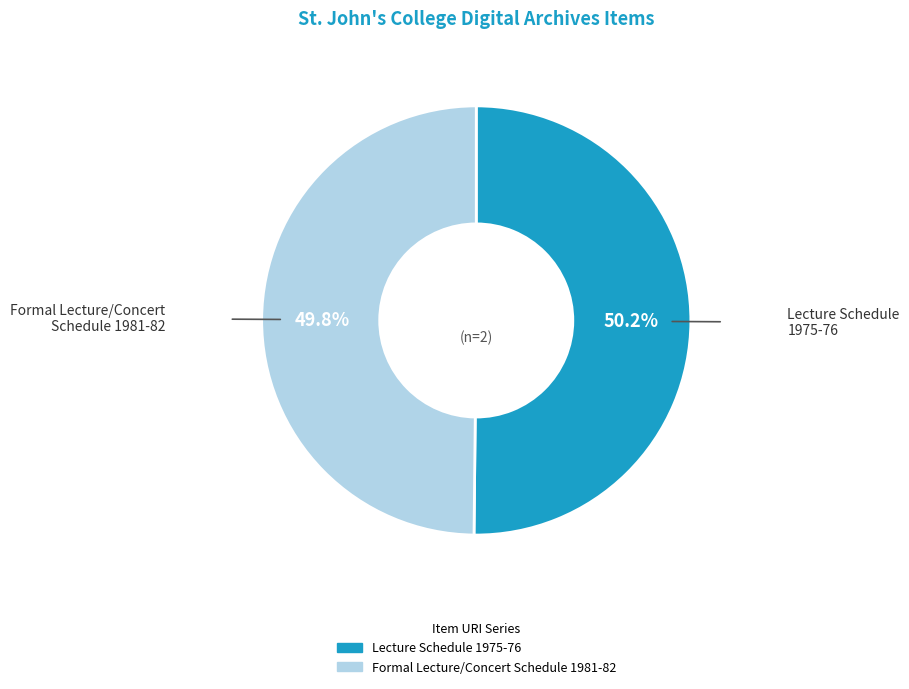

What is the ratio of the value at Formal Lecture/Concert Schedule 1981-82 to the value at Lecture Schedule 1975-76?

1.0